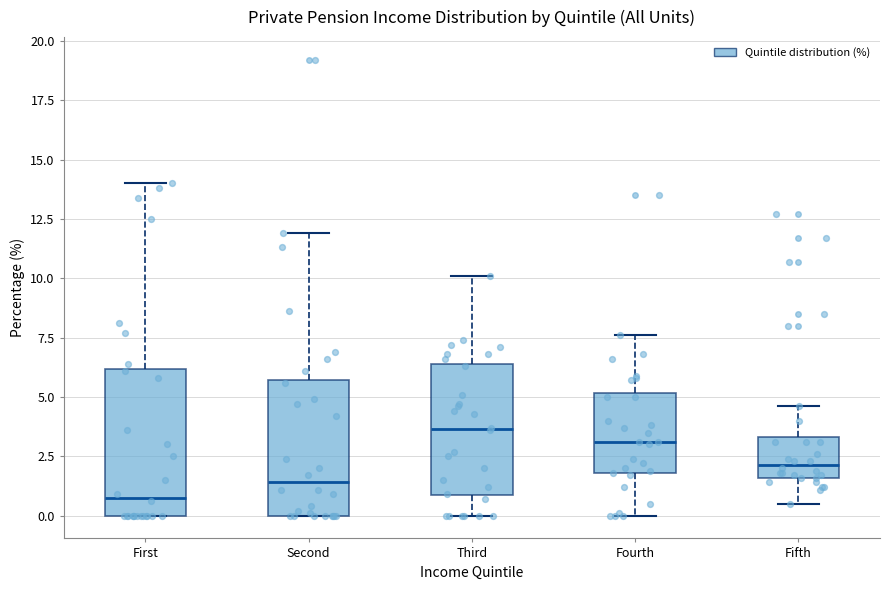

Reading left to right, read every box against the y-axis: the position of its median line, the range the box covers, and the ends of its whiskers. The values are not printed on the chart, so give them approximately, as read against the axis.

First: median 1.0, box 0.0 to 6.0, whiskers 0.0 to 14.0
Second: median 1.5, box 0.0 to 5.5, whiskers 0.0 to 12.0
Third: median 3.5, box 1.0 to 6.5, whiskers 0.0 to 10.0
Fourth: median 3.0, box 2.0 to 5.0, whiskers 0.0 to 7.5
Fifth: median 2.0, box 1.5 to 3.5, whiskers 0.5 to 4.5